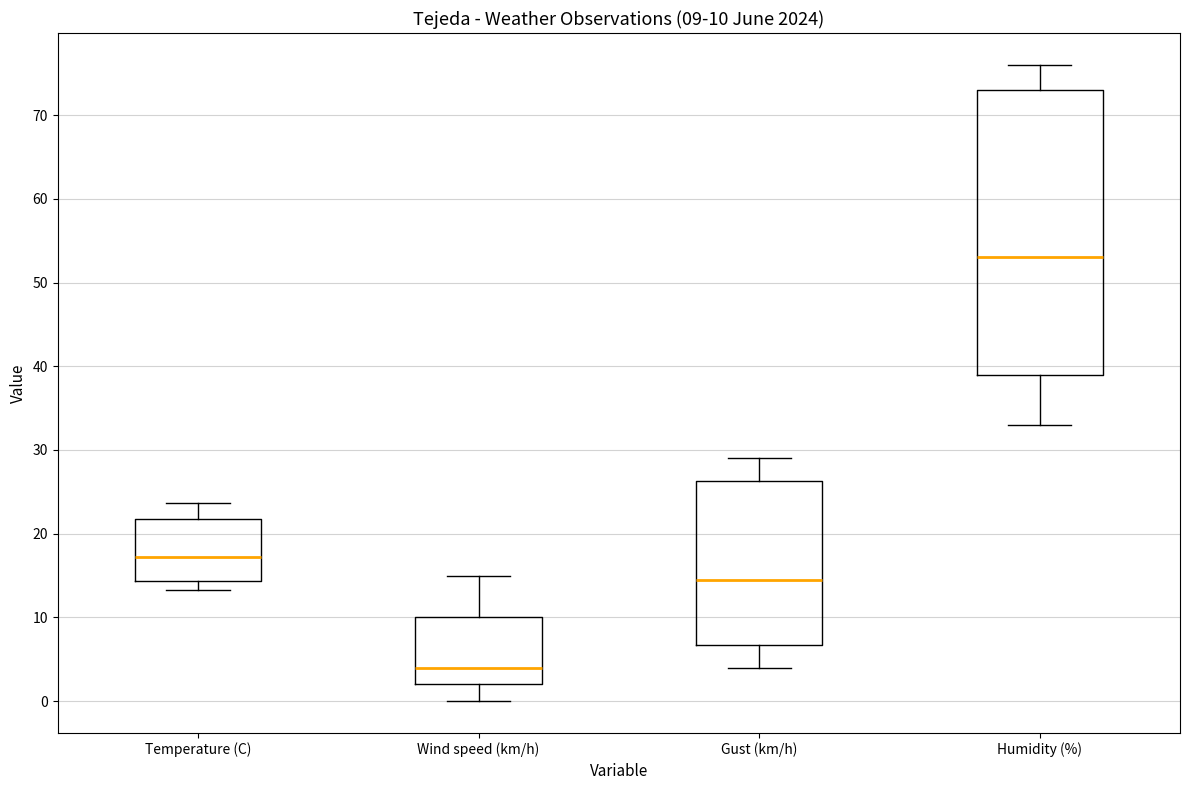

Which box is the tallest, from its lower edge to its upper edge?

Humidity (%)